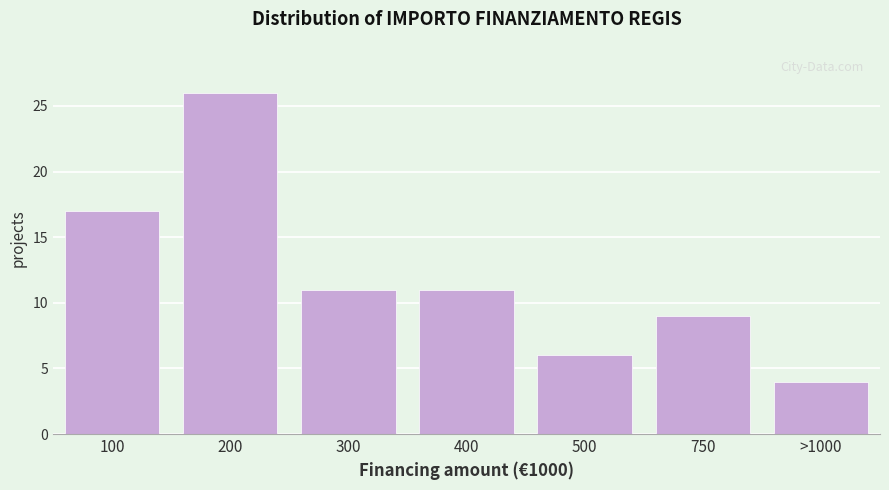

Reading right to left, what are all the values shown in this chart?

4	9	6	11	11	26	17